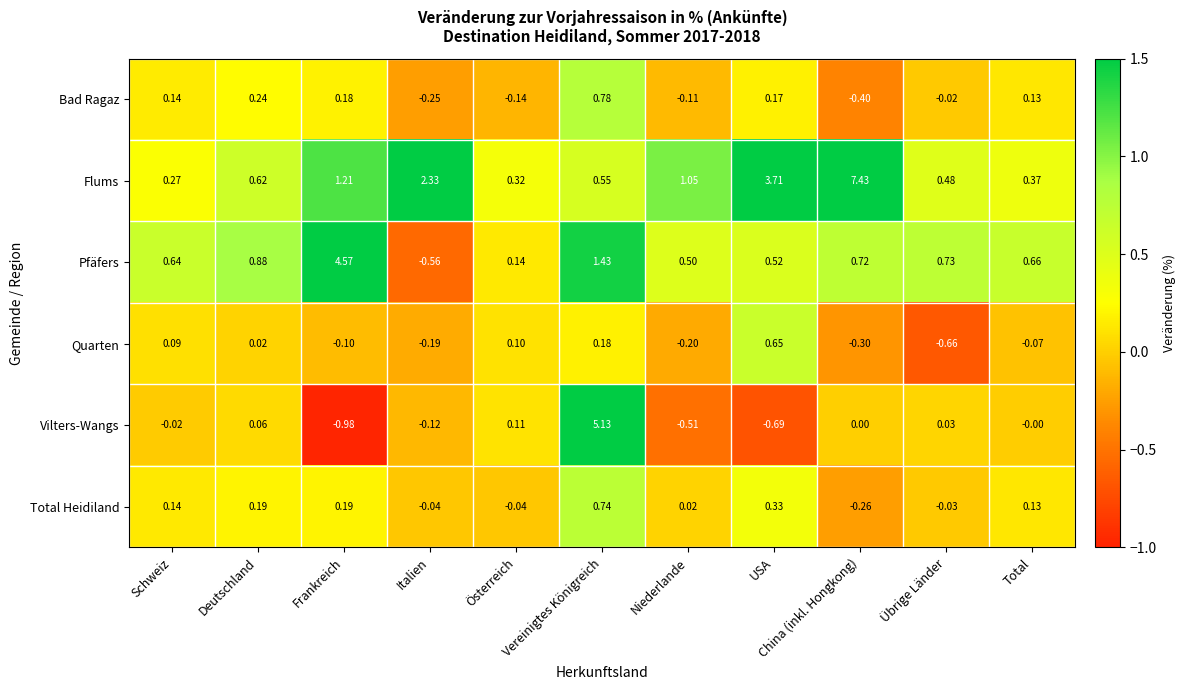

Which series changed the most between Frankreich and Übrige Länder?

Pfäfers